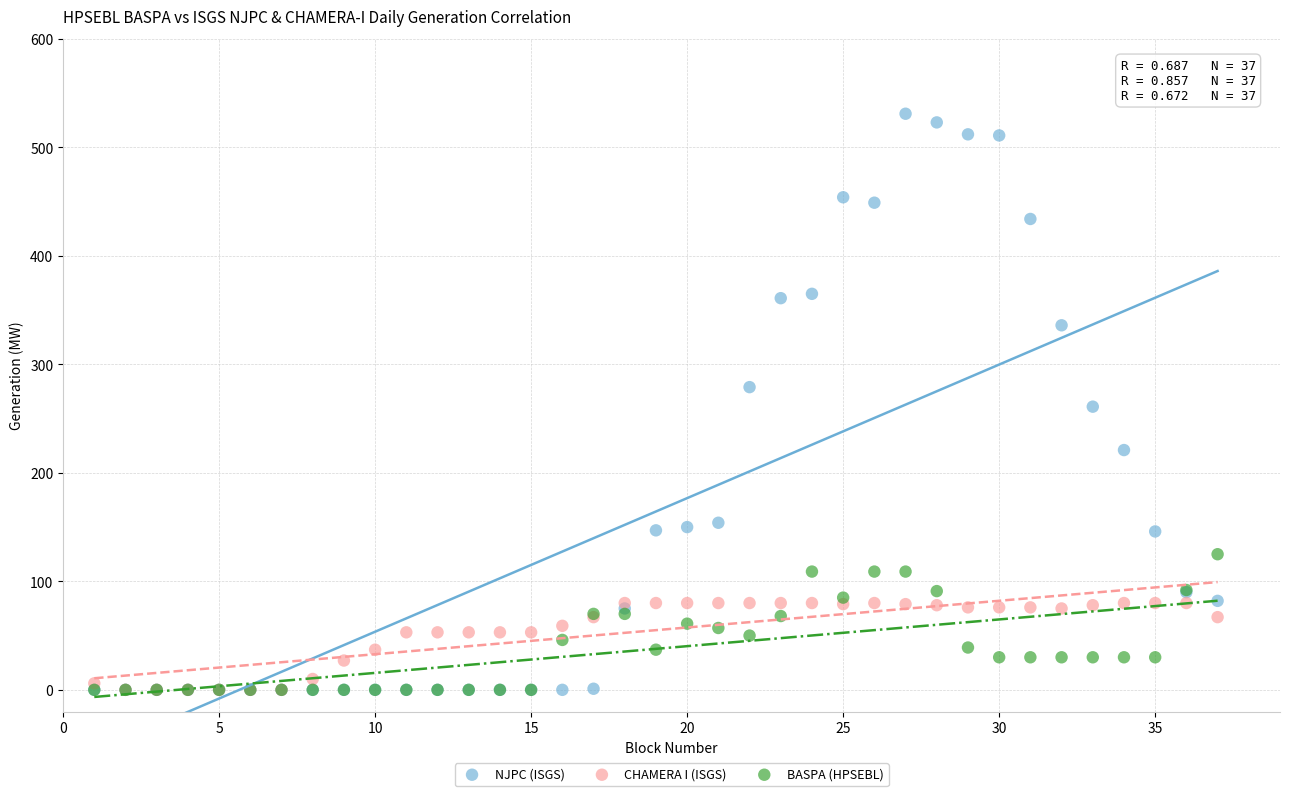

What are all the series names shown in the legend?

NJPC (ISGS), CHAMERA I (ISGS), BASPA (HPSEBL)